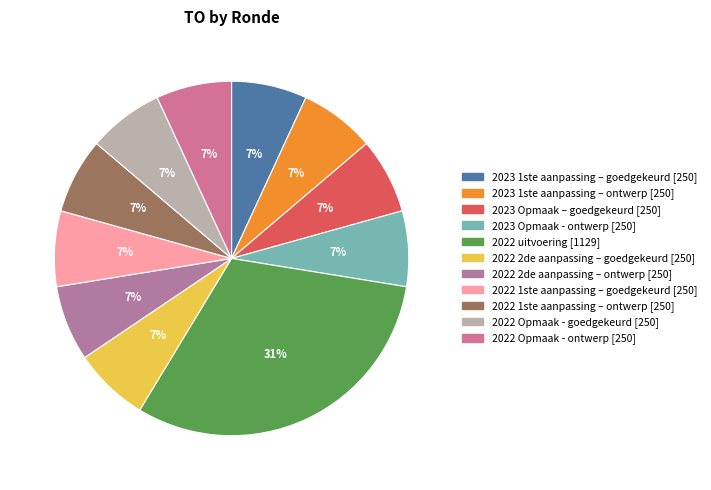

Does any single category account for the majority?

No